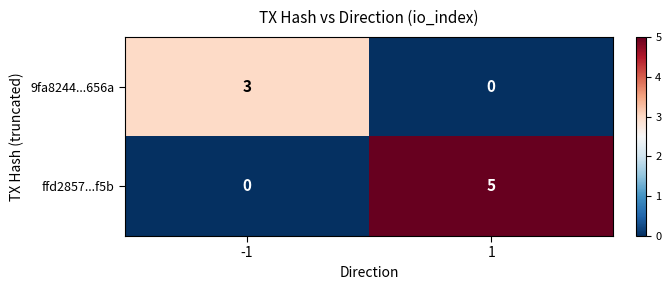

What is the sum of the 9fa8244...656a values at 1 and -1?

3